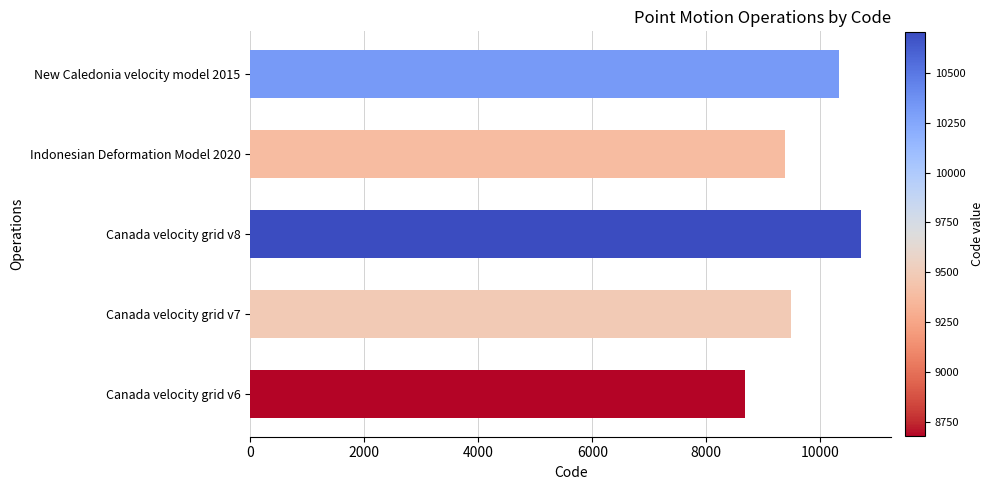

Rank the categories by value from highest to lowest.

Canada velocity grid v8, New Caledonia velocity model 2015, Canada velocity grid v7, Indonesian Deformation Model 2020, Canada velocity grid v6